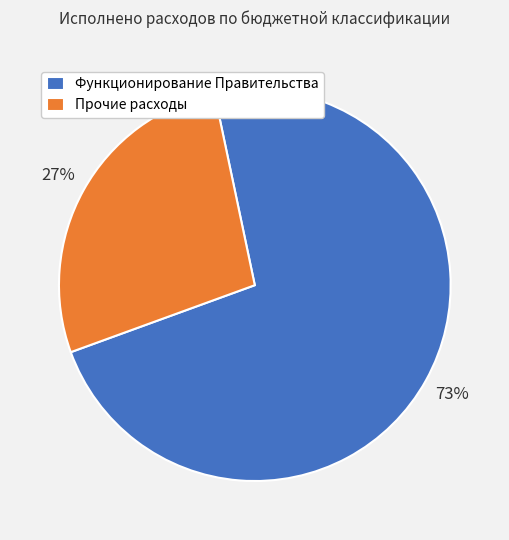

True or false: Функционирование Правительства accounts for 73% of the total.

True